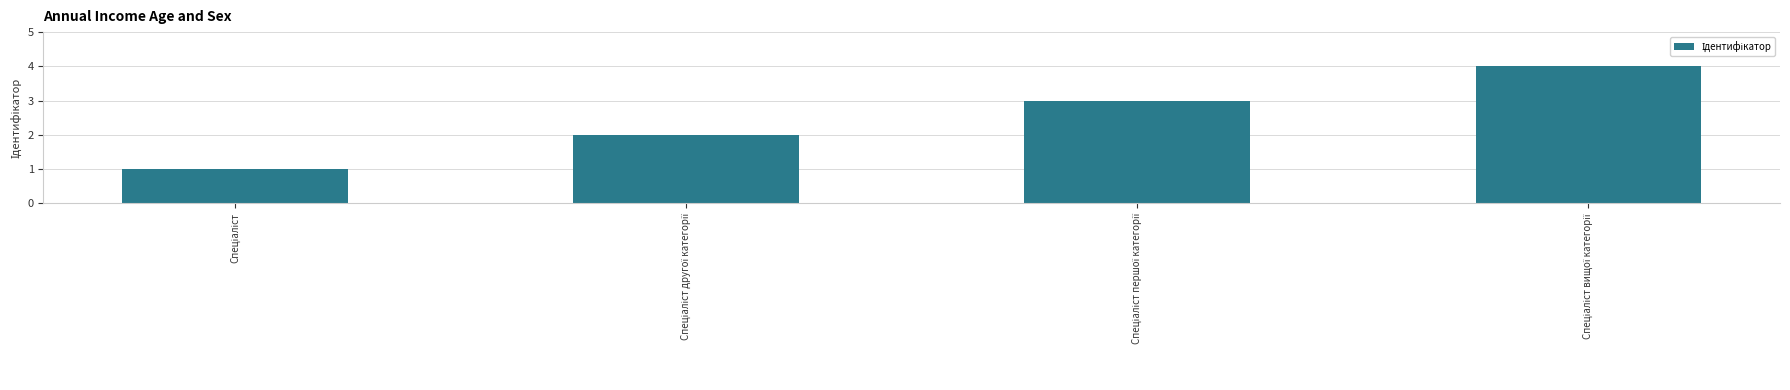

What is the greatest value displayed?

4